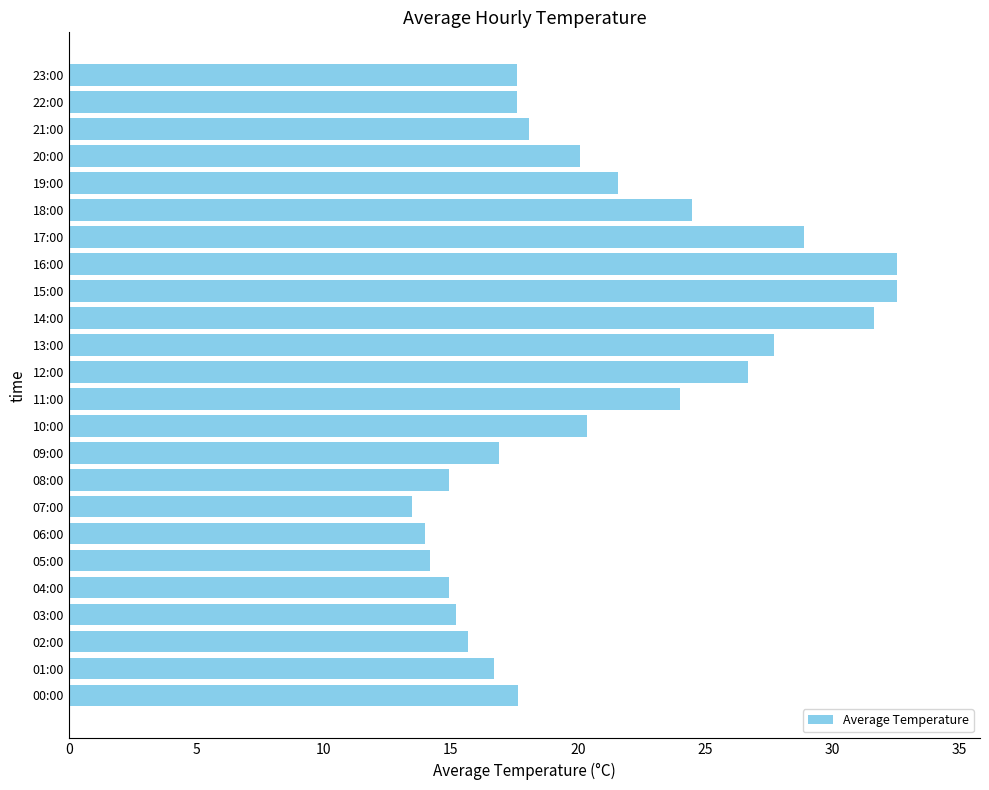

Approximately how many times larger is the value at 23:00 compared to 09:00?

1.0